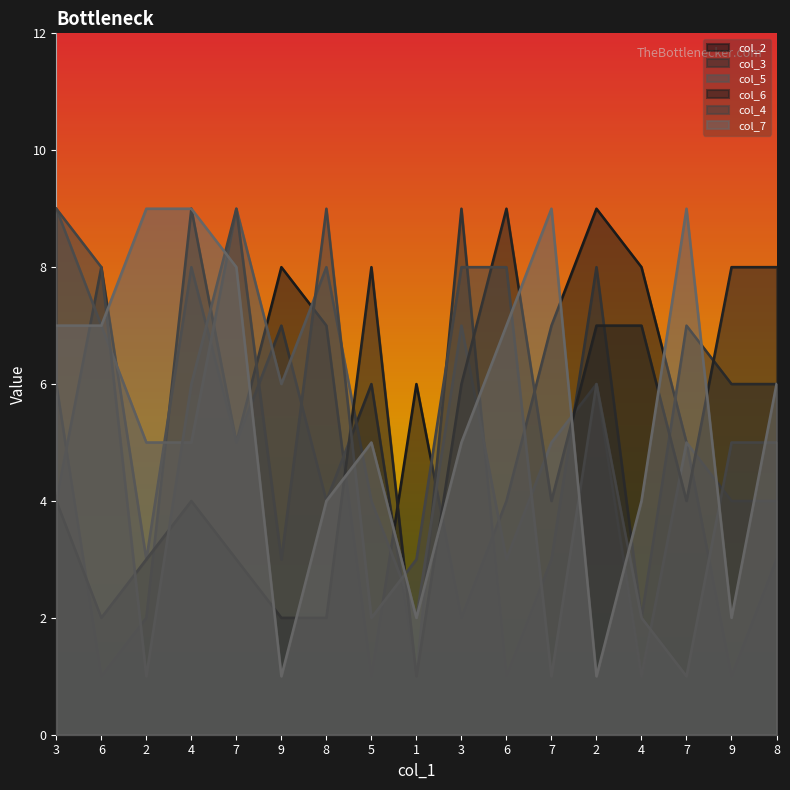

What is the sum of all col_5 values?

90